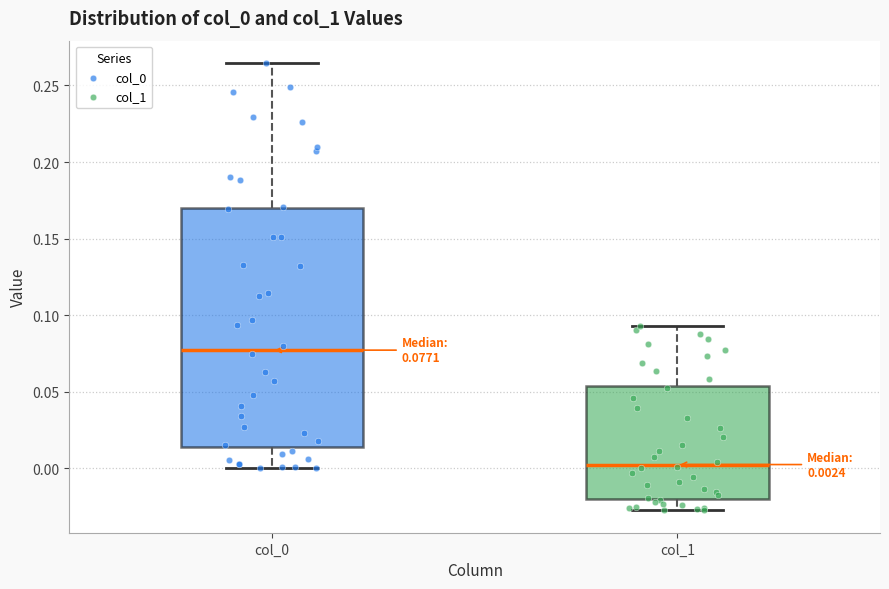

Which box has the lowest median line?

col_1